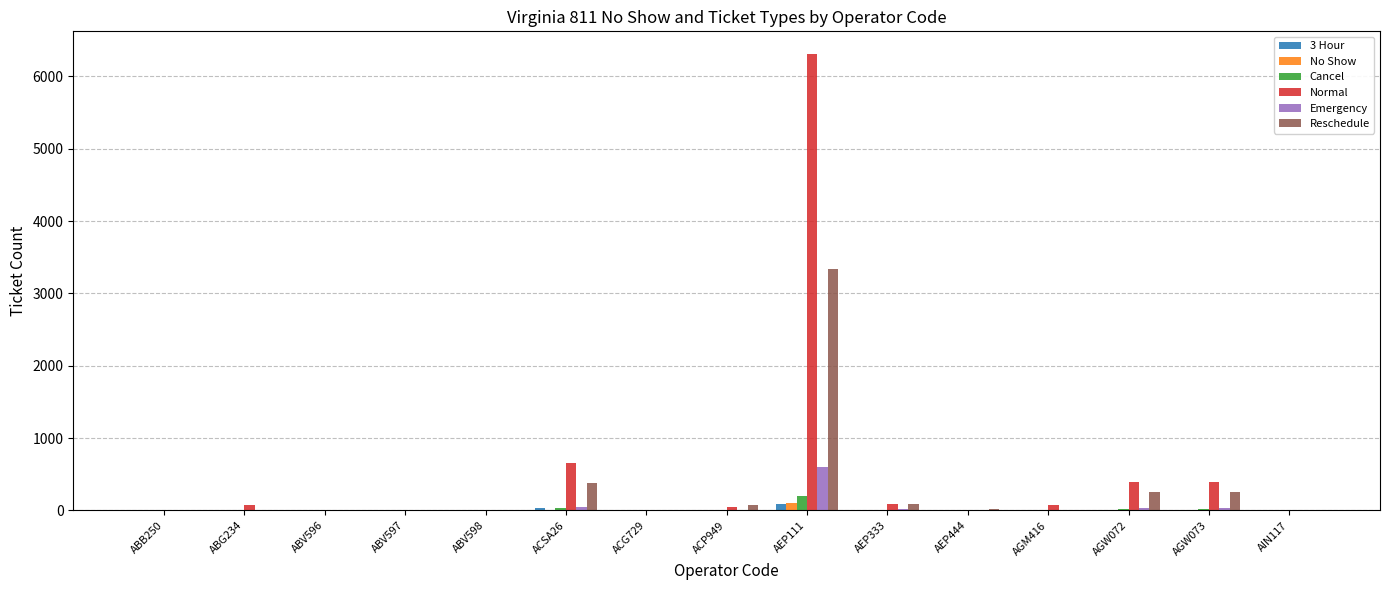

What is the sum of all No Show values?

165